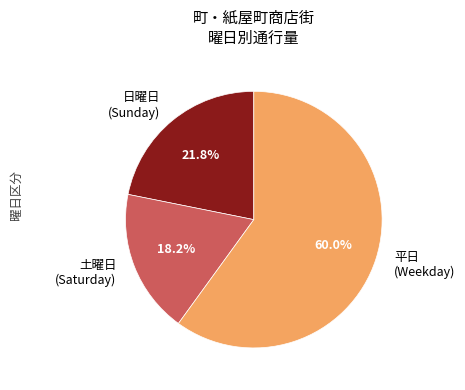

To the nearest percent, what is the difference between the largest and smallest slice percentages?

42%